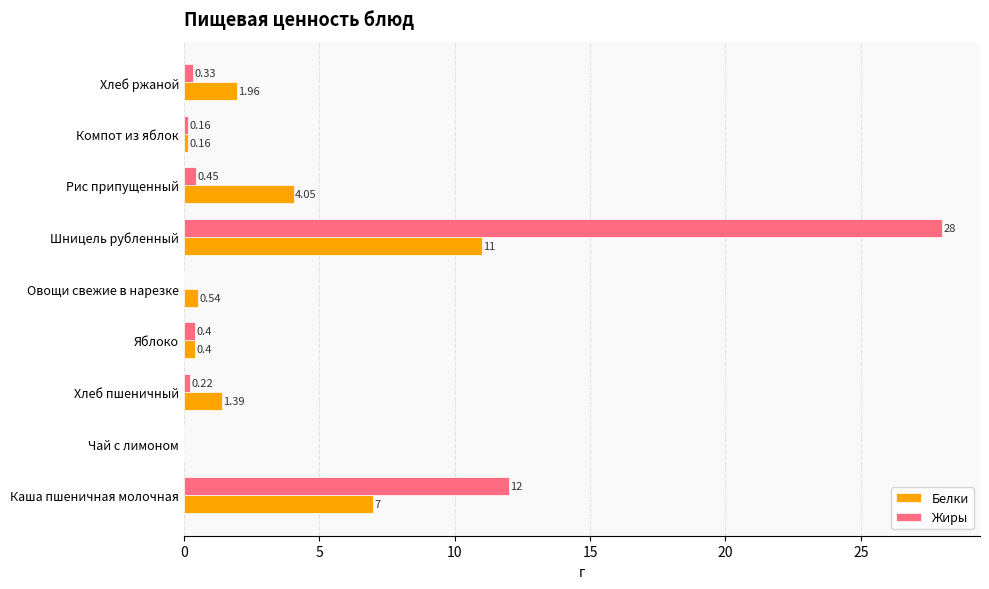

What is the sum of all Белки values?

26.5